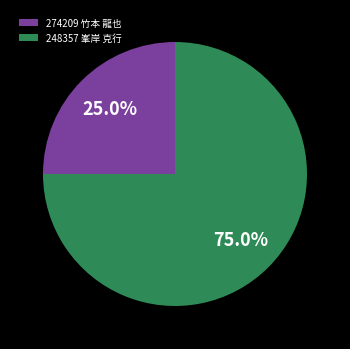

To the nearest percent, what is the average slice percentage?

50%